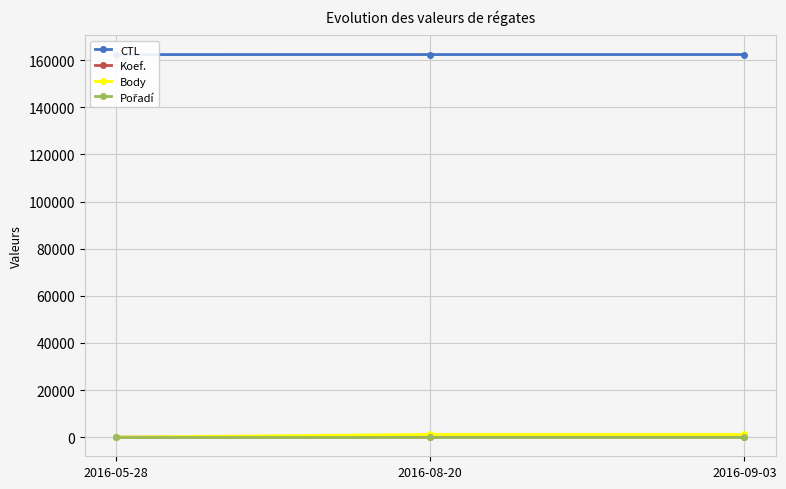

Rank the categories by Pořadí value from lowest to highest.

2016-05-28, 2016-08-20, 2016-09-03